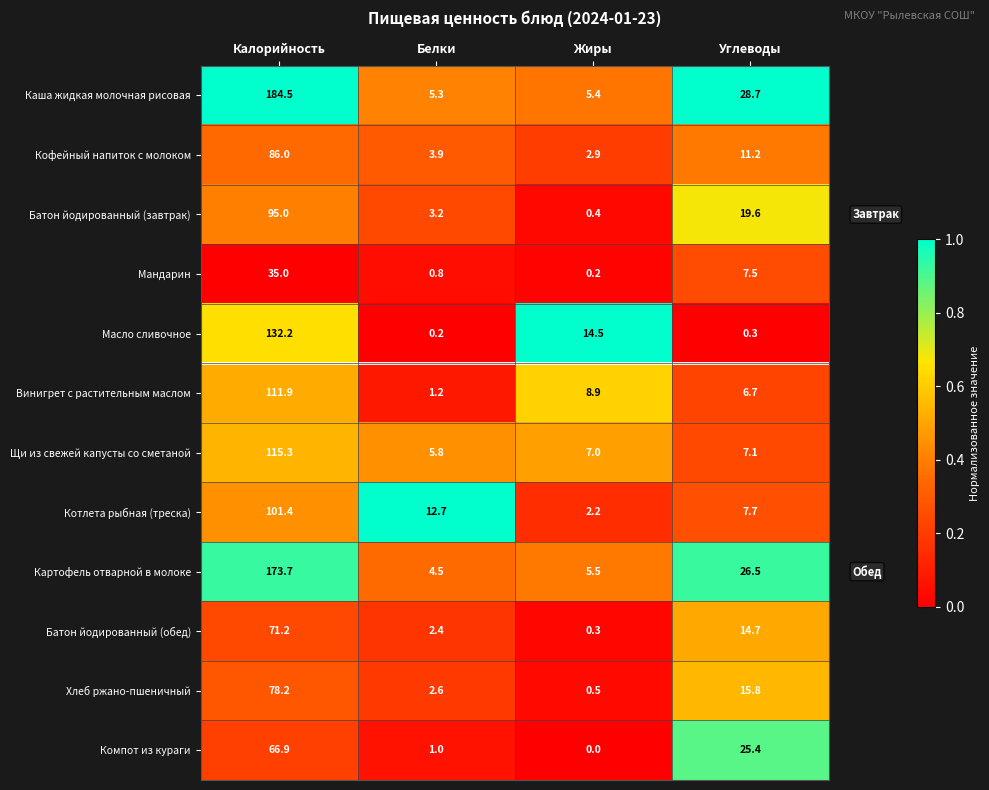

What is the greatest value displayed?

184.5